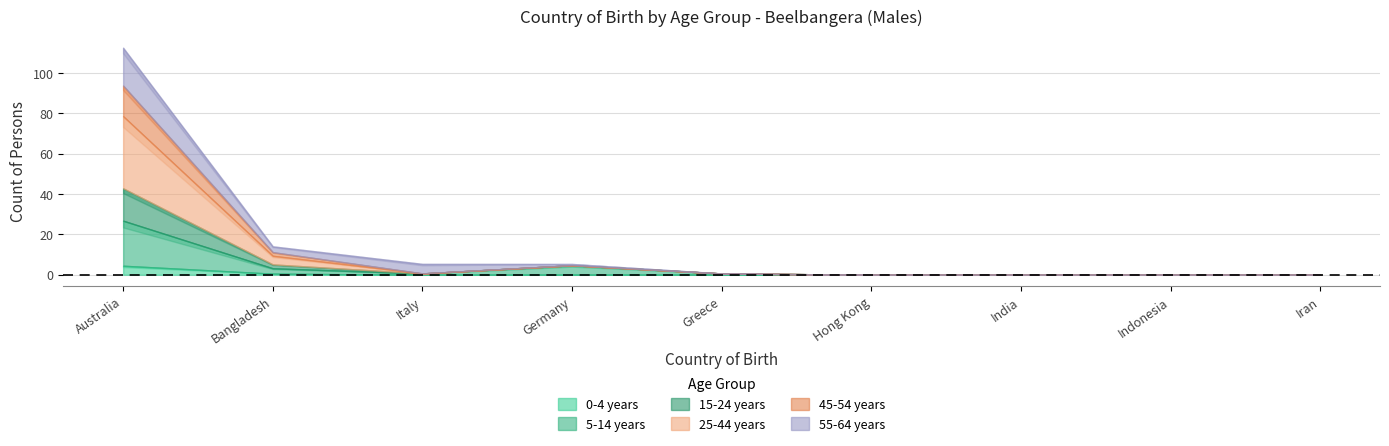

True or false: 5-14 years and 25-44 years cross at least once.

False